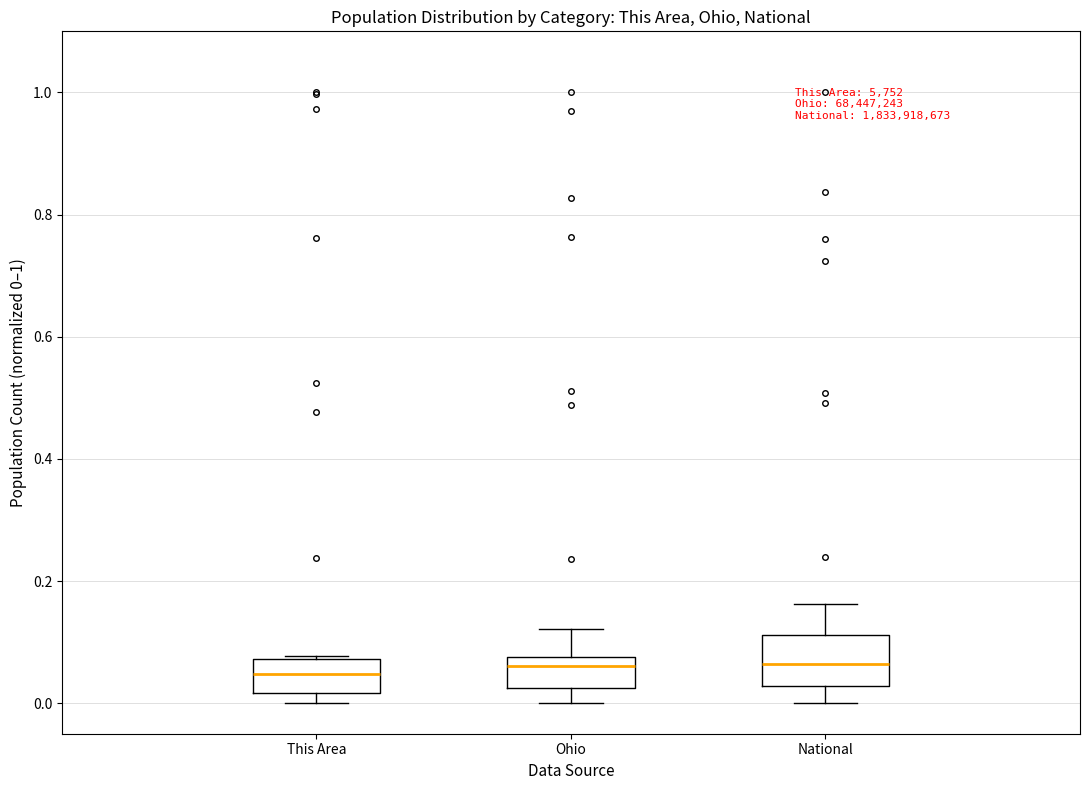

Comparing the boxes themselves (not the whiskers), which one is the tallest?

National